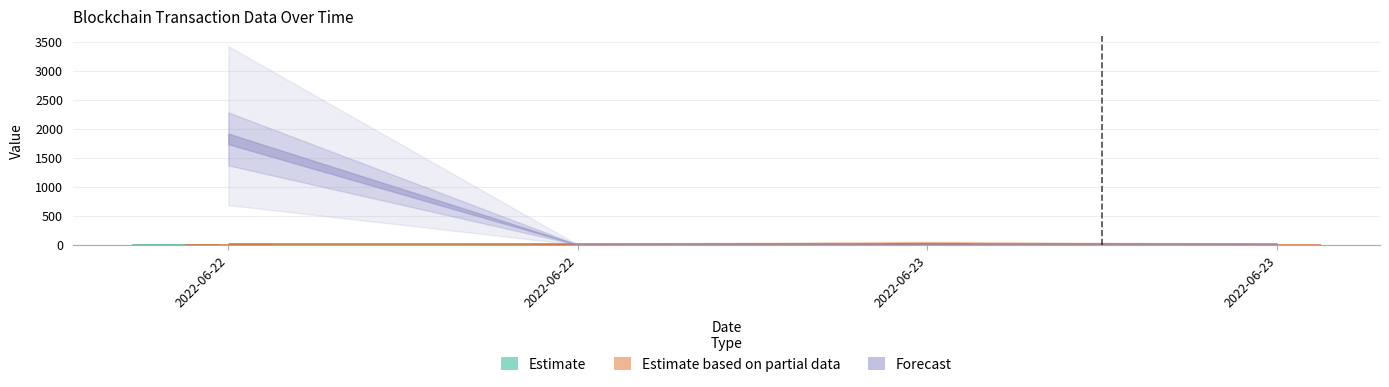

What is the minimum value for Amount?

17.4